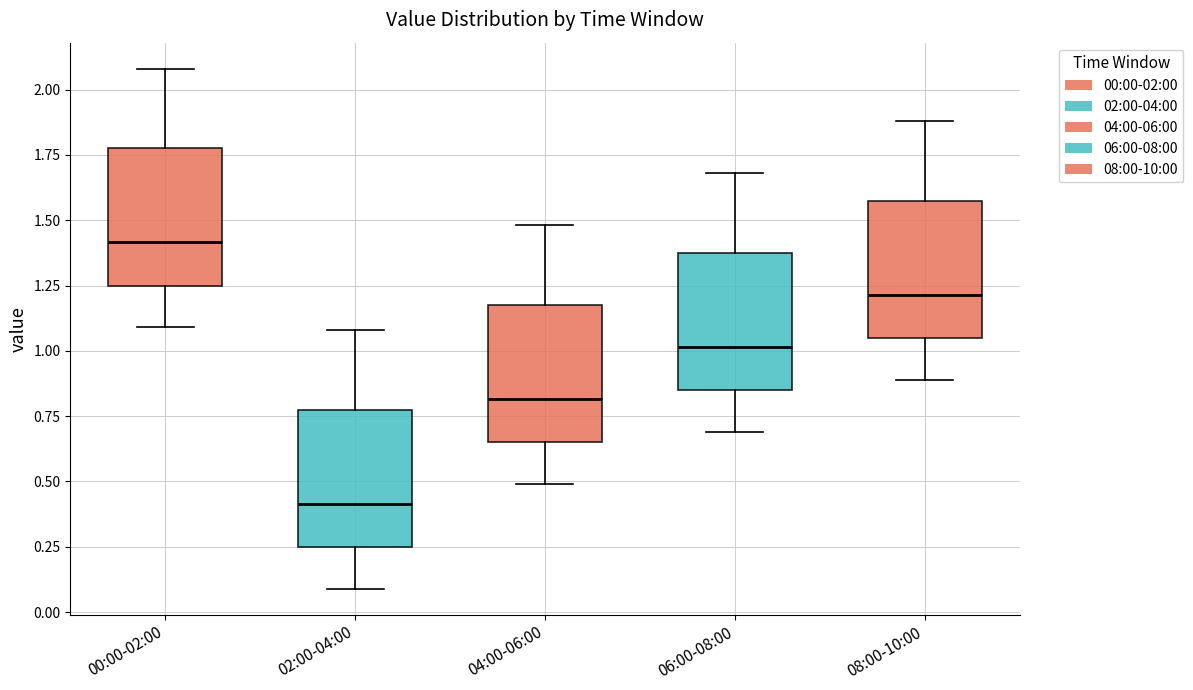

Reading left to right, read every box against the y-axis: the position of its median line, the range the box covers, and the ends of its whiskers. The values are not printed on the chart, so give them approximately, as read against the axis.

00:00-02:00: median 1.40, box 1.25 to 1.80, whiskers 1.10 to 2.10
02:00-04:00: median 0.40, box 0.25 to 0.80, whiskers 0.10 to 1.10
04:00-06:00: median 0.80, box 0.65 to 1.20, whiskers 0.50 to 1.50
06:00-08:00: median 1.00, box 0.85 to 1.40, whiskers 0.70 to 1.70
08:00-10:00: median 1.20, box 1.05 to 1.60, whiskers 0.90 to 1.90